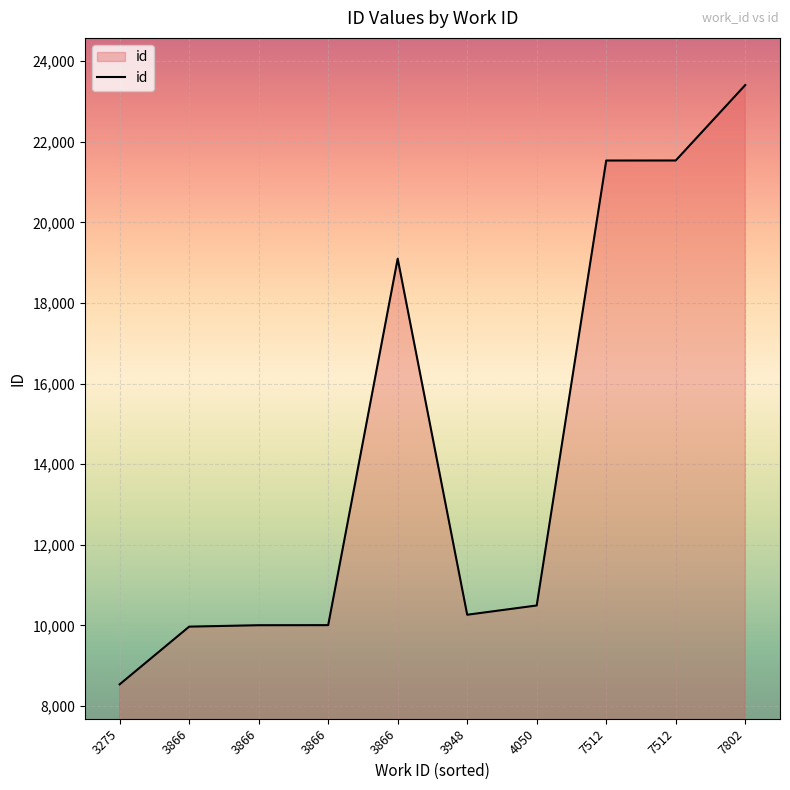

What is the change in value from 3948 to 4050?

+230